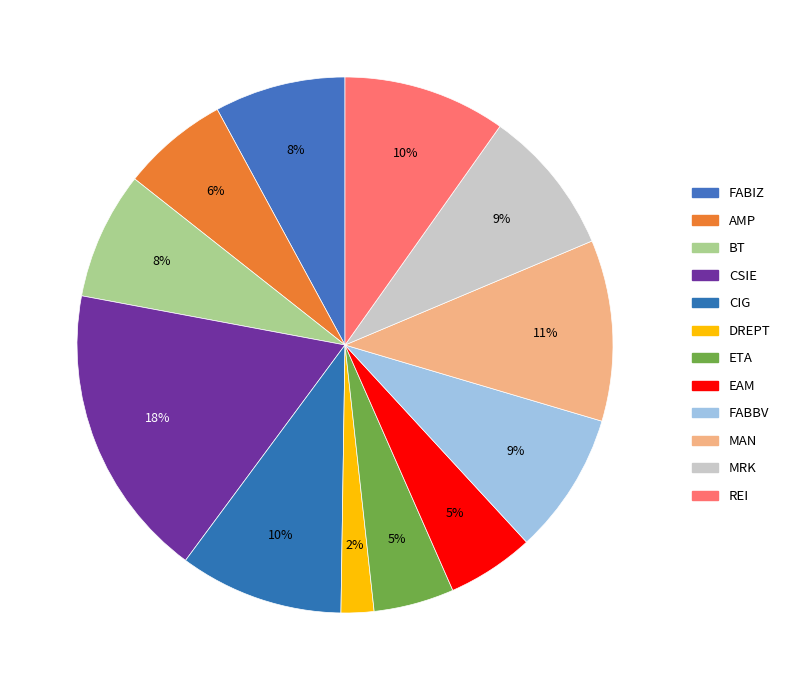

How many segments does this pie chart have?

12